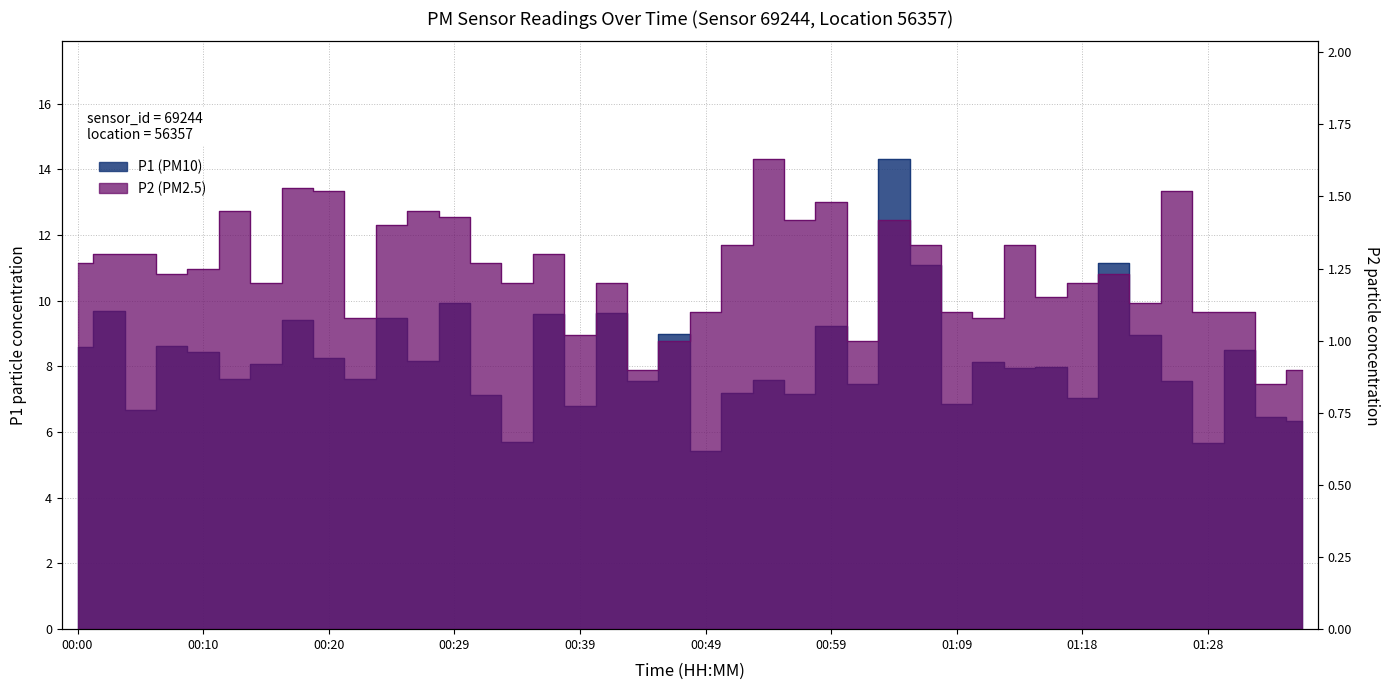

Reading right to left, extract all data points from this chart.

P1: 6.3	6.5	8.5	5.7	7.6	8.9	11.2	7.0	8.0	8.0	8.2	6.8	11.1	14.3	7.5	9.2	7.2	7.6	7.2	5.4	9.0	7.6	9.6	6.8	9.6	5.7	7.1	9.9	8.2	9.5	7.6	8.3	9.4	8.1	7.6	8.4	8.6	6.7	9.7	8.6
P2: 0.9	0.8	1.1	1.1	1.5	1.1	1.2	1.2	1.1	1.3	1.1	1.1	1.3	1.4	1.0	1.5	1.4	1.6	1.3	1.1	1.0	0.9	1.2	1.0	1.3	1.2	1.3	1.4	1.4	1.4	1.1	1.5	1.5	1.2	1.4	1.2	1.2	1.3	1.3	1.3